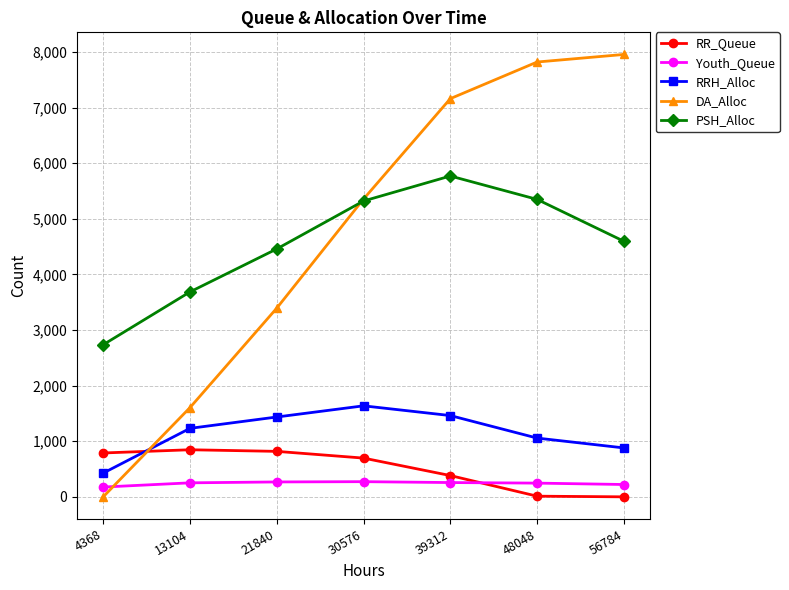

Between 13104 and 39312, which series saw the biggest shift?

DA_Alloc